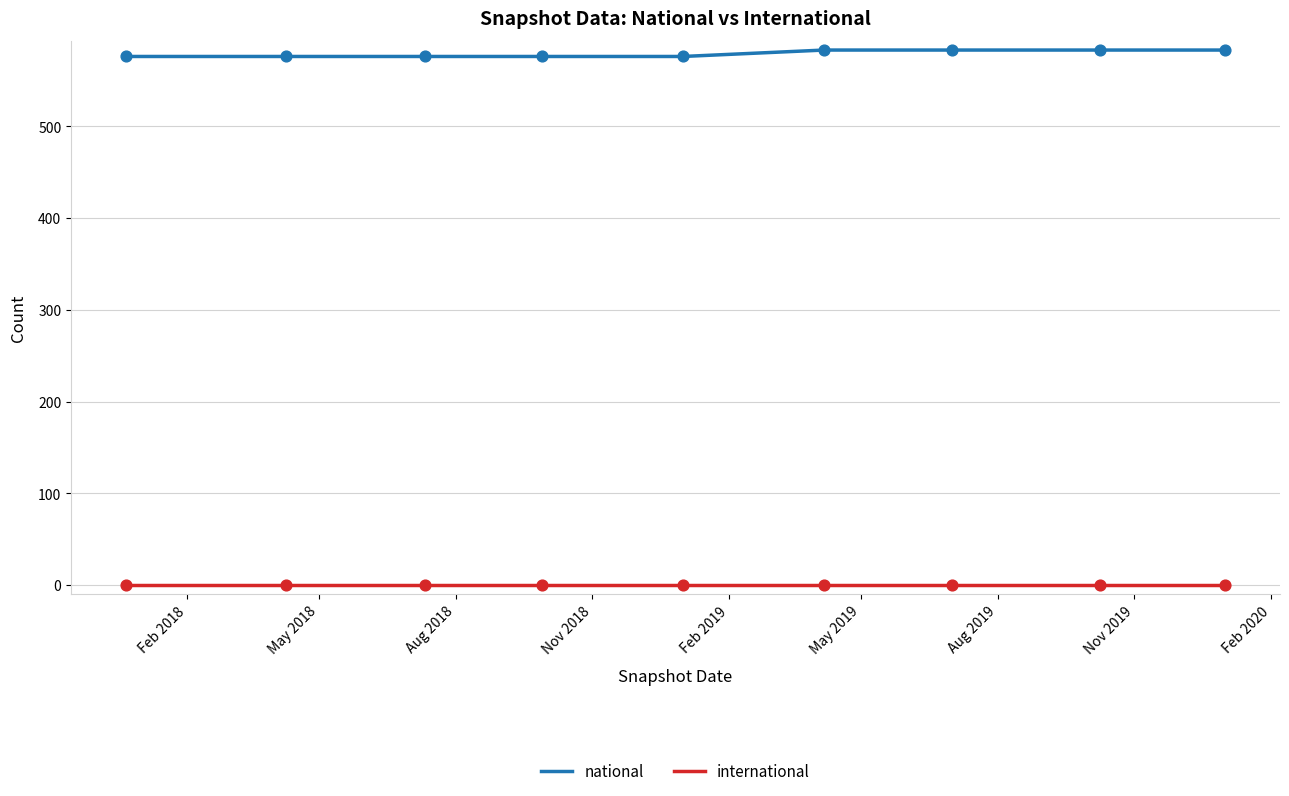

Which series has the largest total across all categories?

national